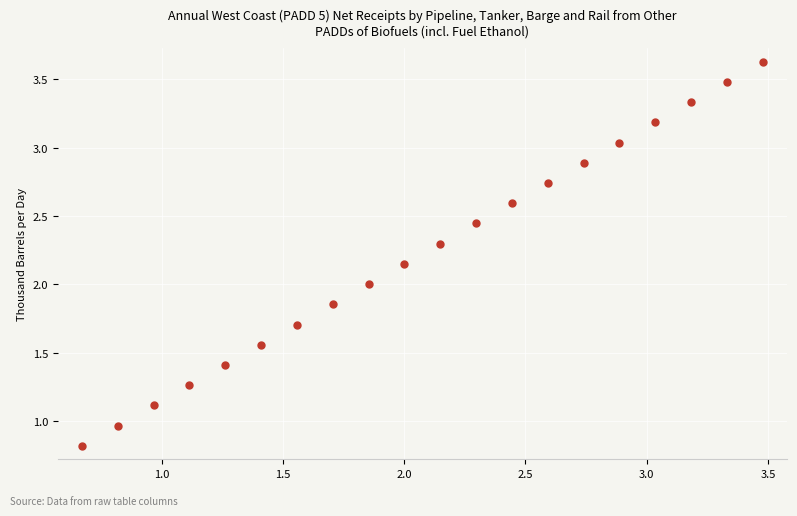

What is the range of Y values (max minus min)?

2.8